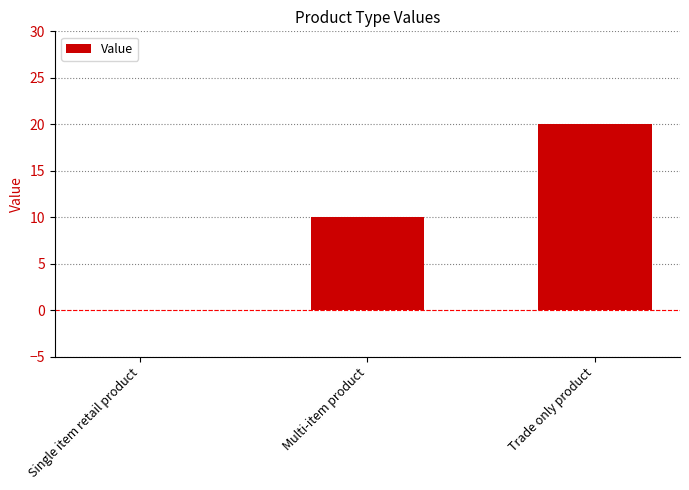

The chart shows a value of -11 at Single item retail product. True or false?

False